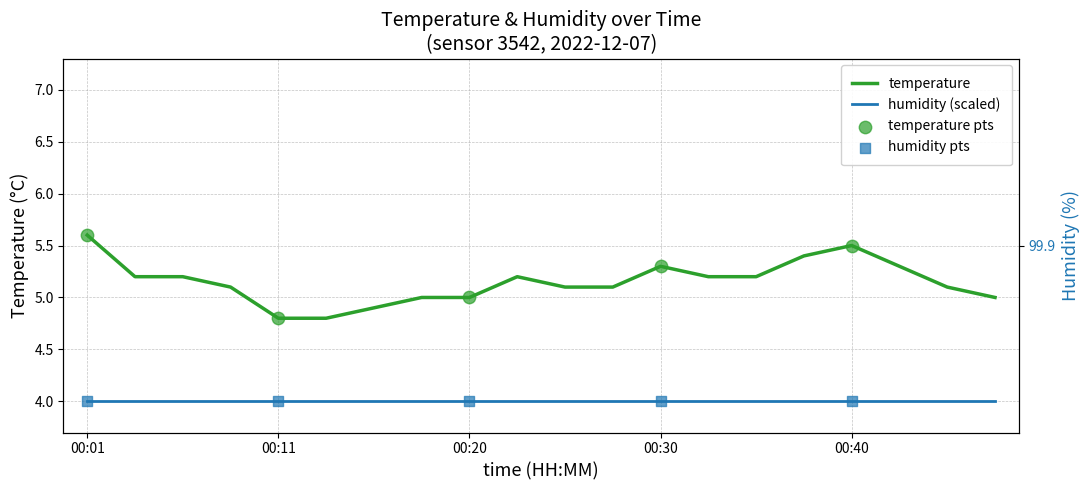

What is the change in value from 00:15 to 00:25?

+0.2